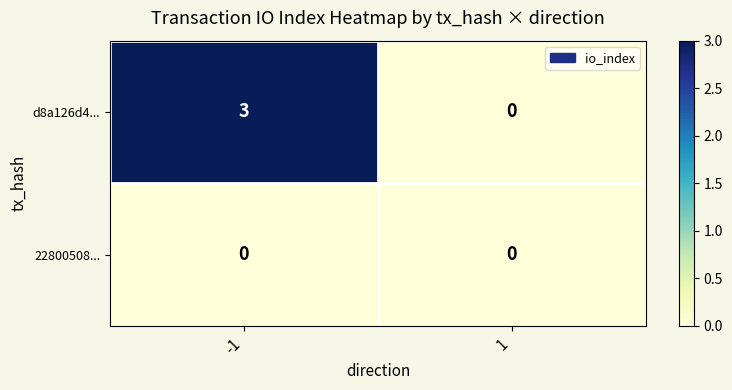

What is the sum of all d8a126d4... values?

3